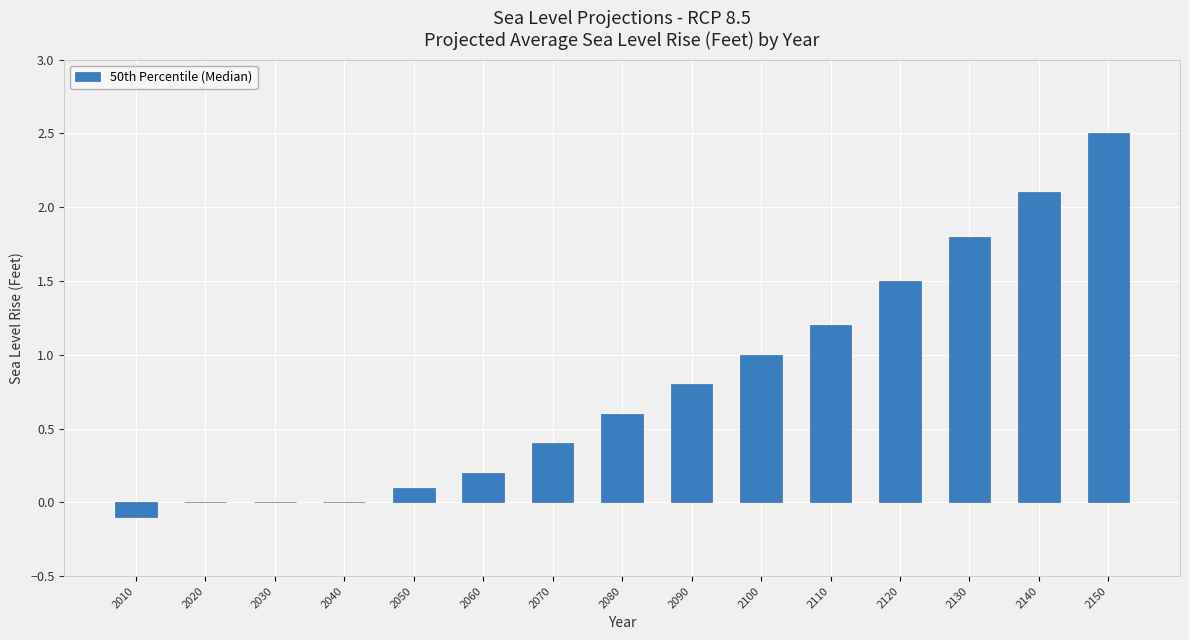

What is the maximum value shown in the chart?

2.5